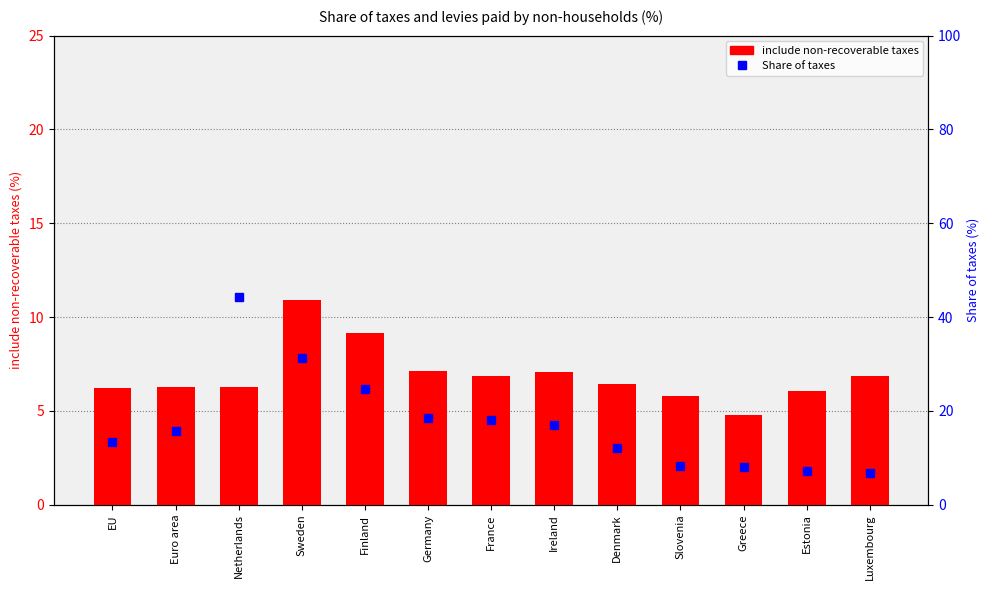

What value does the include non-recoverable taxes series have at Denmark?

6.5